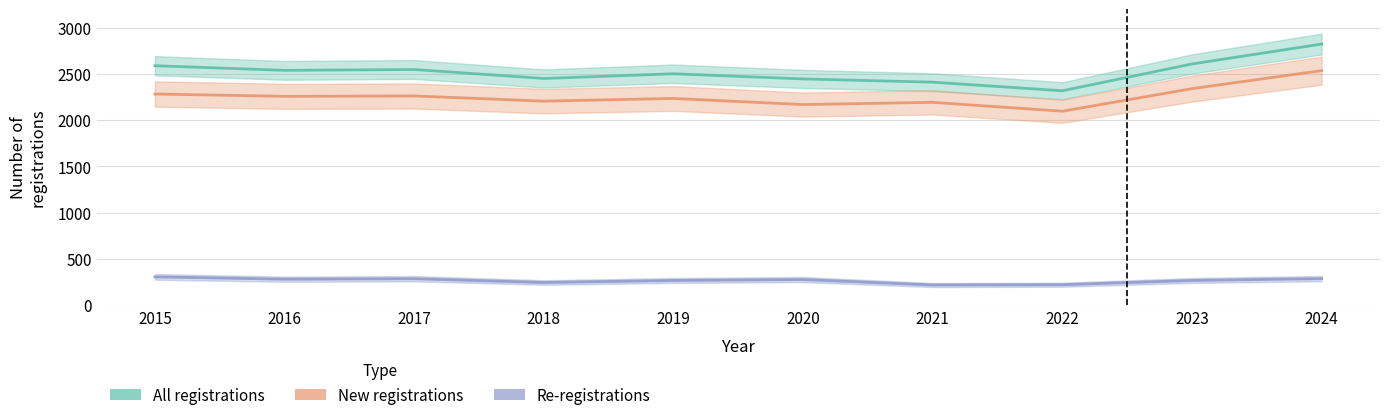

The Re-registrations series shows 267 at 2019. True or false?

True